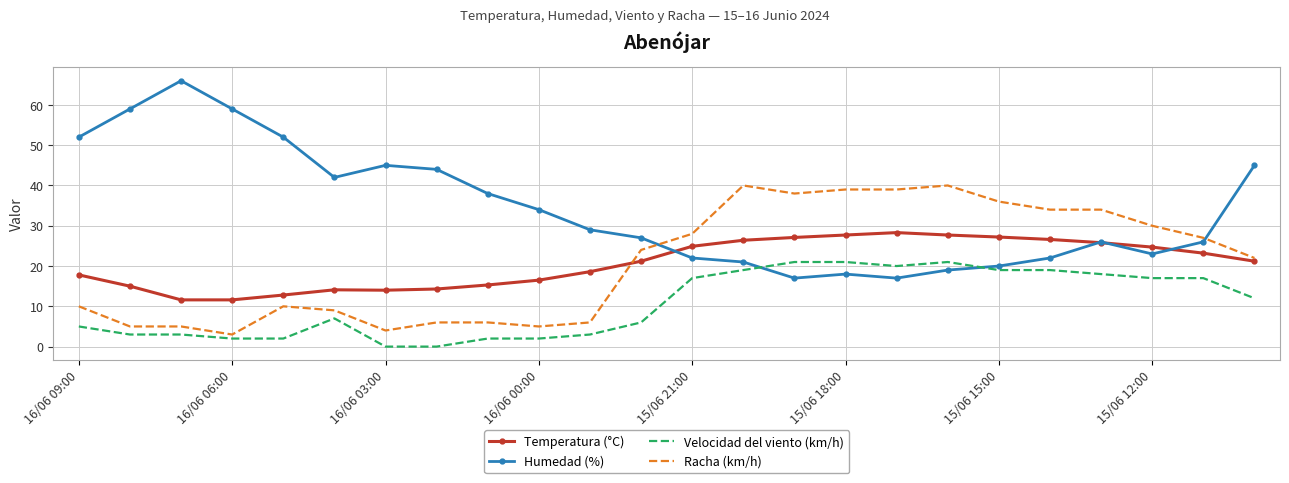

Which series ends up on top after the final intersection of Racha (km/h) and Humedad (%)?

Humedad (%)